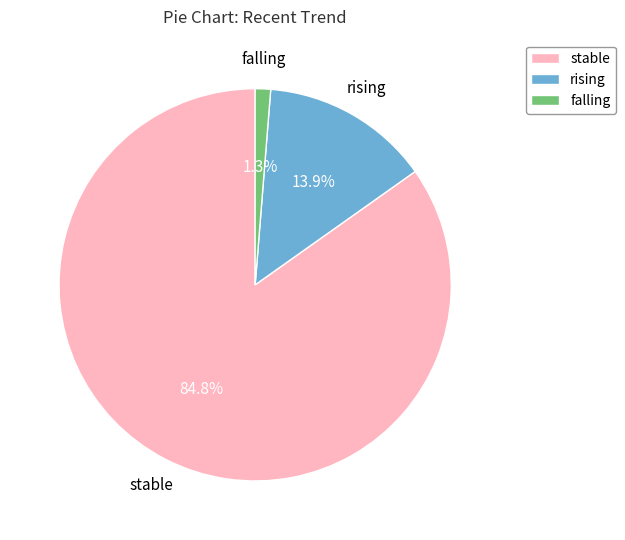

Is there any slice that represents more than half of the pie?

Yes